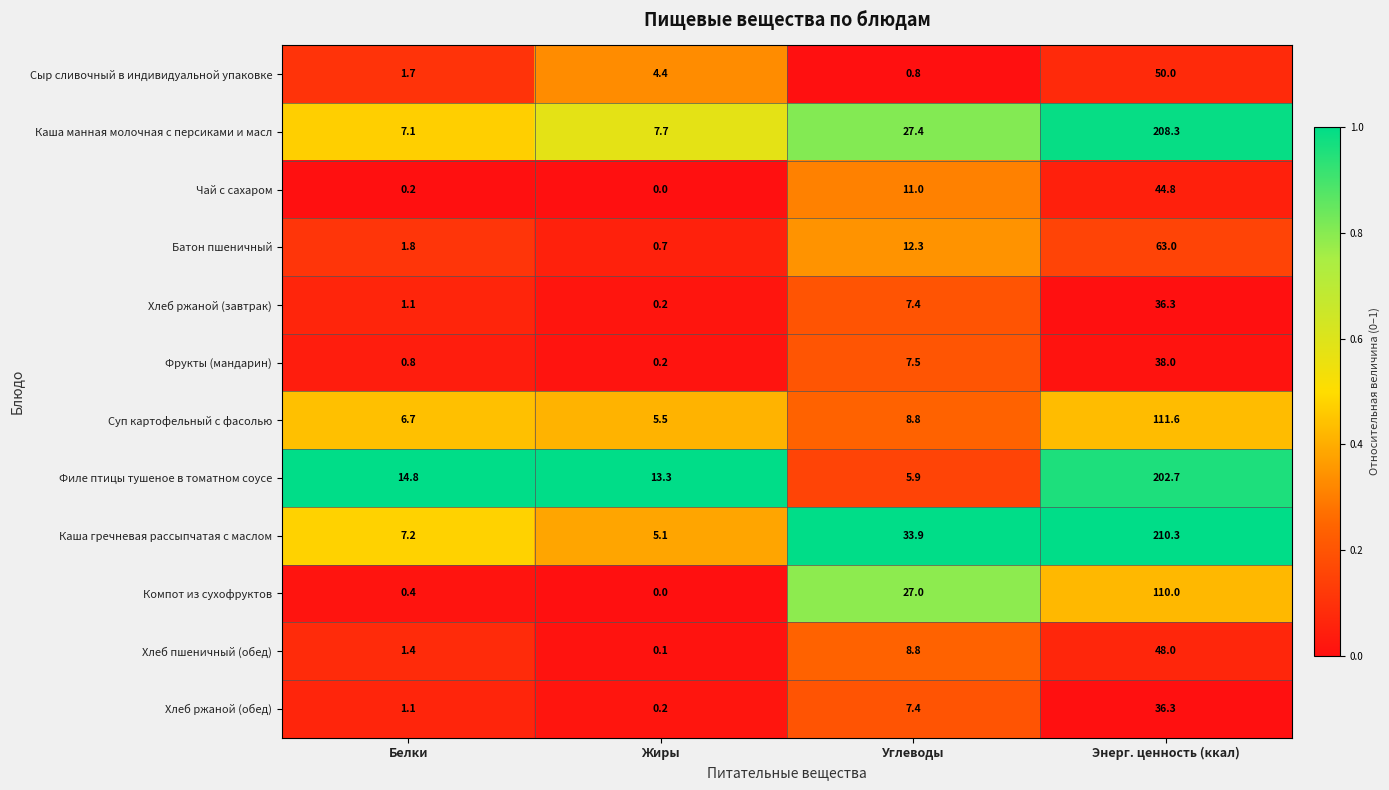

What is the total value across all series at Жиры?

37.4